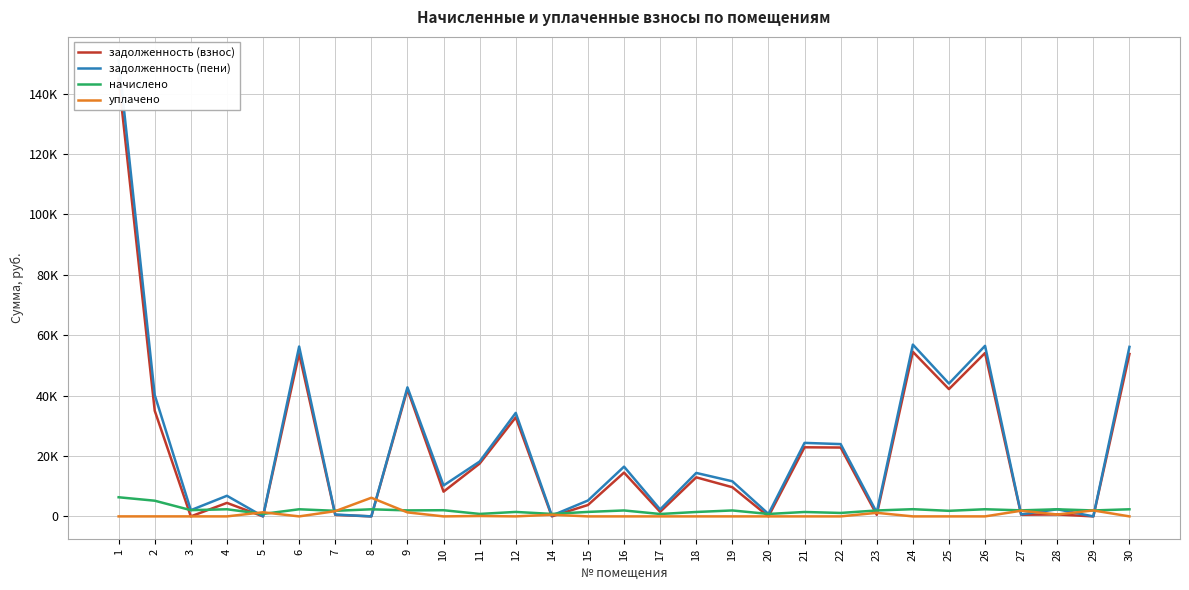

Reading left to right, list all the values displayed in this chart.

задолженность (взнос): 144904.3	34985.4	0.0	4468.1	0.0	53899.9	498.8	0.0	42079.4	8191.8	17478.9	32796.8	0.0	3772.6	14507.6	1506.0	12931.8	9658.4	0.0	22886.2	22802.9	529.1	54503.8	42154.1	54119.5	542.1	636.4	0.0	53790.2
задолженность (пени): 151240.3	40179.0	2057.0	6824.9	0.0	56256.7	613.8	0.0	42740.2	10236.6	18163.4	34272.8	272.0	5253.4	16473.2	2300.4	14391.0	11624.0	803.2	24343.0	23942.9	1306.5	56887.0	43997.3	56485.9	667.2	2349.9	0.0	56142.2
начислено: 6336.0	5193.6	2064.0	2356.8	816.0	2356.8	1843.2	2349.6	1984.8	2044.8	816.0	1476.0	816.0	1480.8	1965.6	794.4	1459.2	1965.6	804.0	1456.8	1140.0	1958.4	2383.2	1843.2	2366.4	2001.6	2349.6	1968.0	2352.0
уплачено: 0.0	0.0	0.0	0.0	1360.0	0.0	1728.2	6169.6	1324.0	0.0	131.5	0.0	544.0	0.0	0.0	0.0	0.0	0.0	0.0	0.0	0.0	1181.0	0.0	0.0	0.0	1876.5	636.0	1968.0	0.0